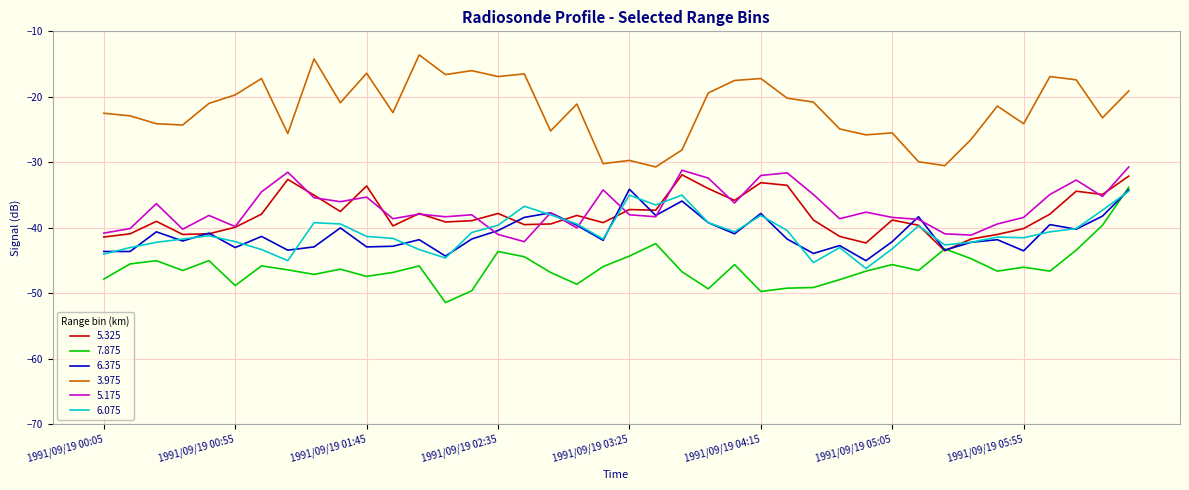

How many interior local peaks does the 6.375 series have?

13